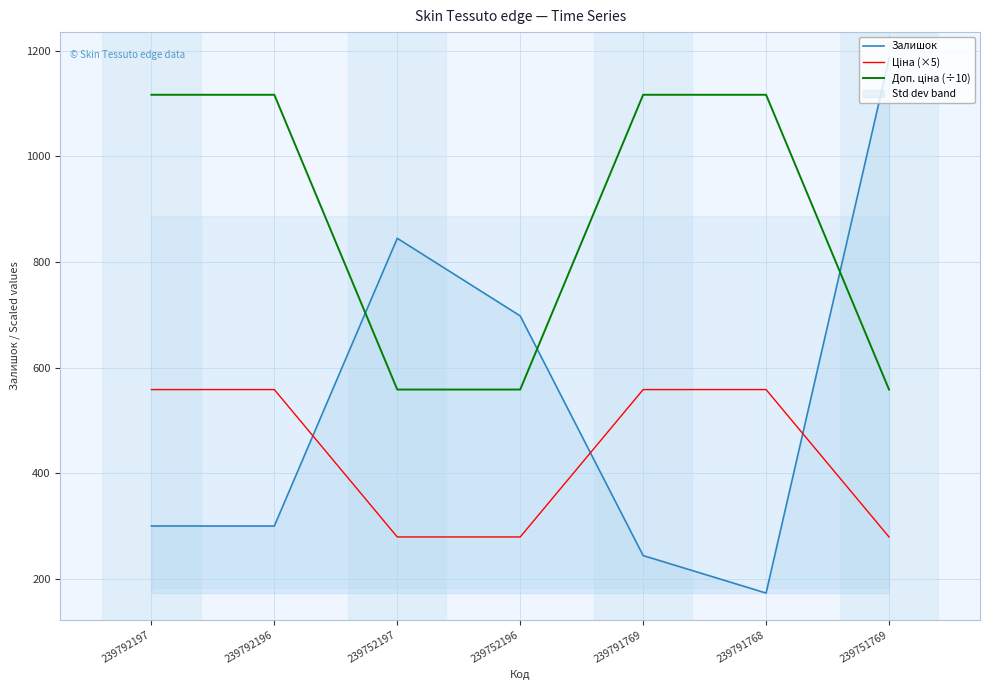

What is the average value of the Доп. ціна (÷10) series?

877.6